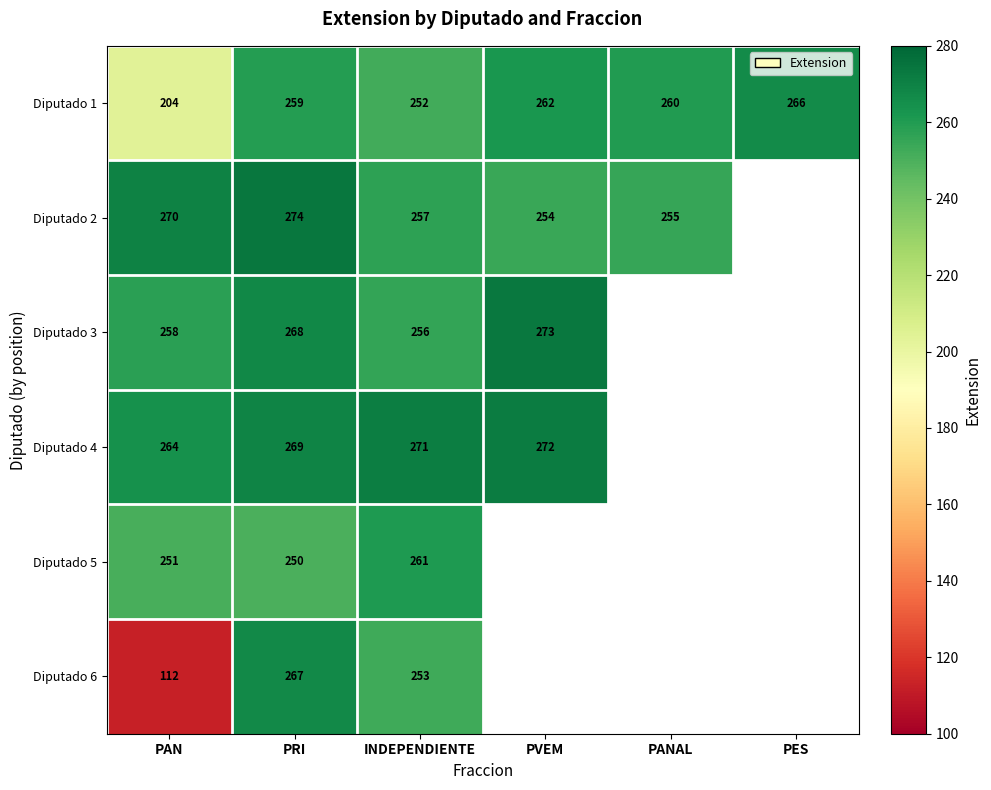

Where does the Diputado 1 series first go above 260?

PVEM